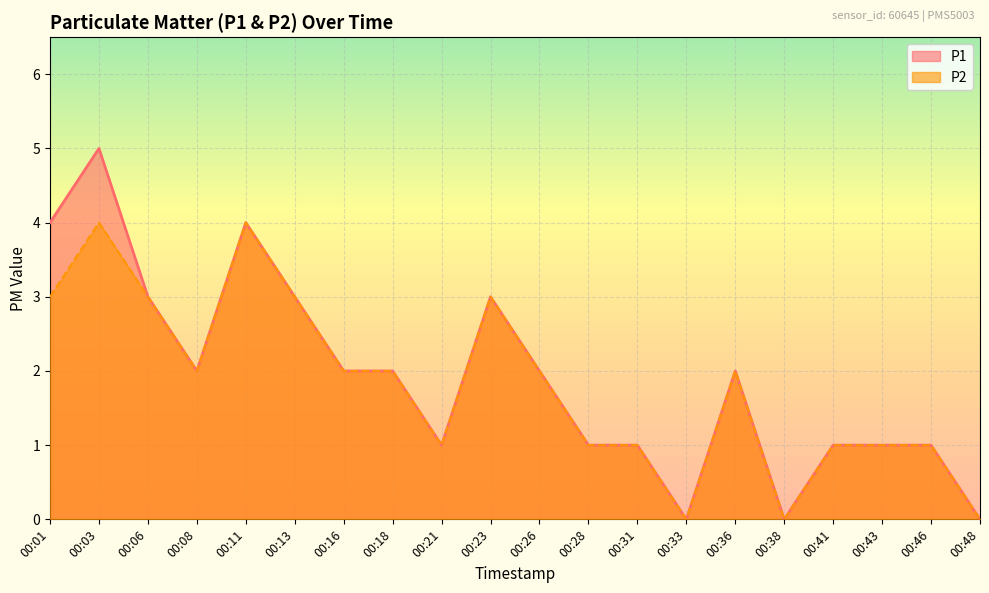

What is the sum of all P1 values?

38